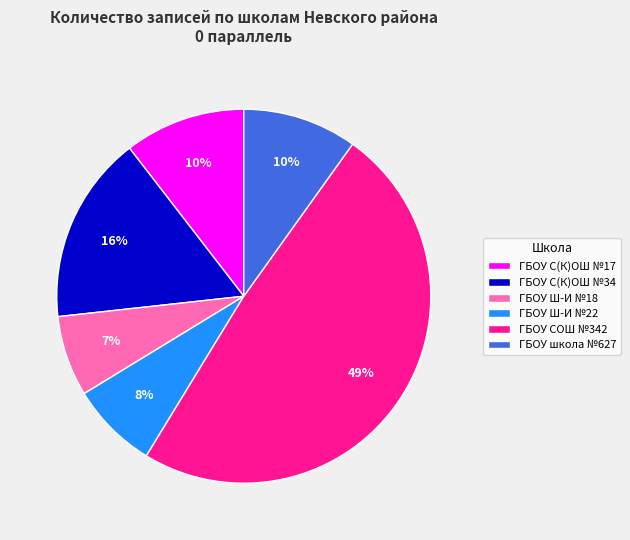

To the nearest percent, what is the difference between the ГБОУ Ш-И №22 and ГБОУ СОШ №342 slice percentages?

41%